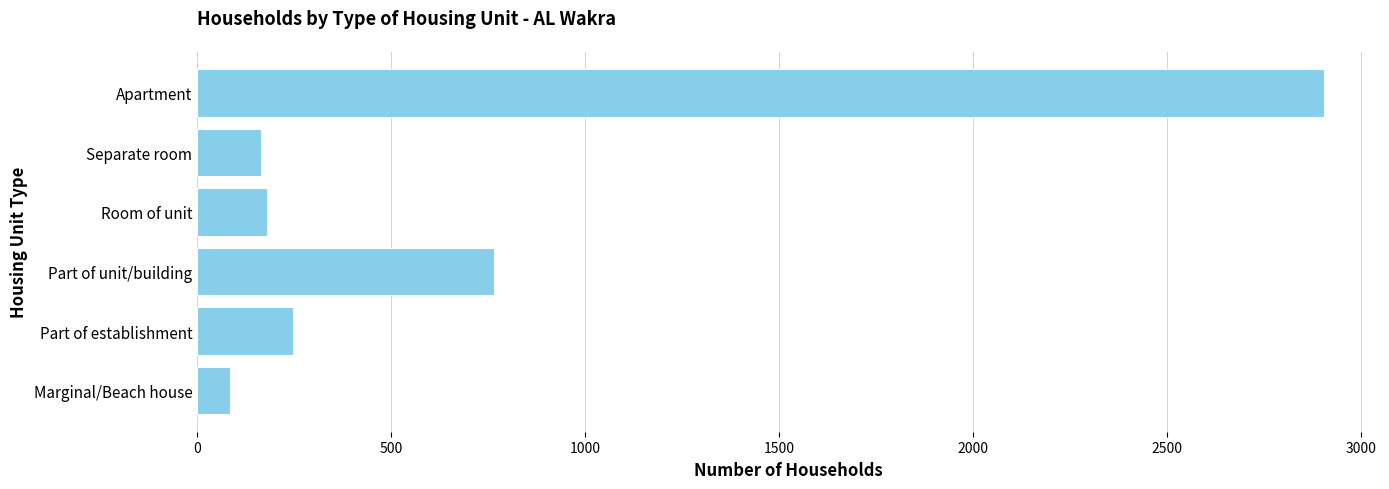

What is the sum of all values?

4345